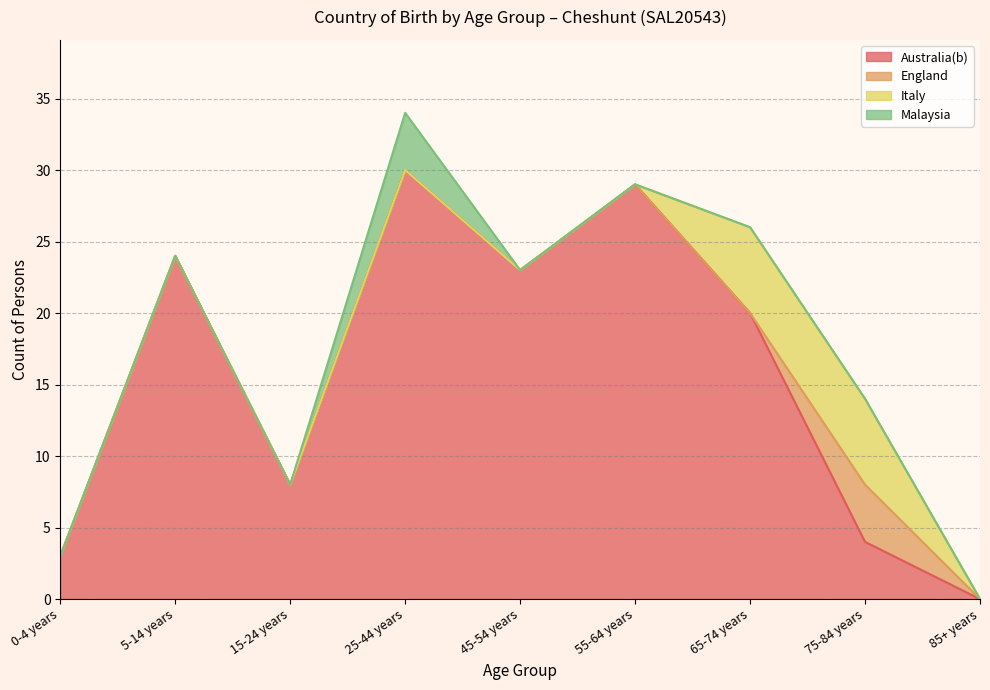

Which has a higher value, 0-4 years or 75-84 years?

75-84 years